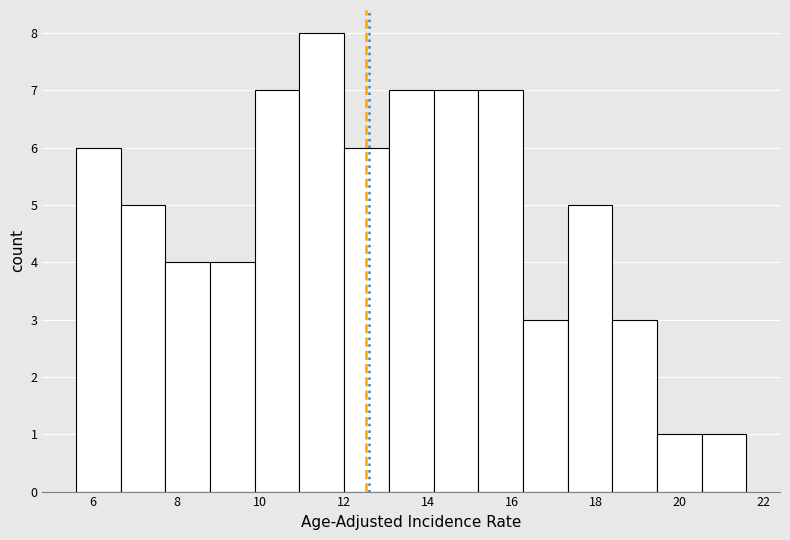

Reading left to right, list every bar in this chart as the range it spans on the x-axis followed by its height. Neither the bar edges nor the heights are printed on the chart, so give them approximately, as read against the axes.

5.6 to 6.6: 6
6.6 to 7.8: 5
7.8 to 8.8: 4
8.8 to 9.8: 4
9.8 to 11.0: 7
11.0 to 12.0: 8
12.0 to 13.0: 6
13.0 to 14.2: 7
14.2 to 15.2: 7
15.2 to 16.2: 7
16.2 to 17.4: 3
17.4 to 18.4: 5
18.4 to 19.4: 3
19.4 to 20.6: 1
20.6 to 21.6: 1